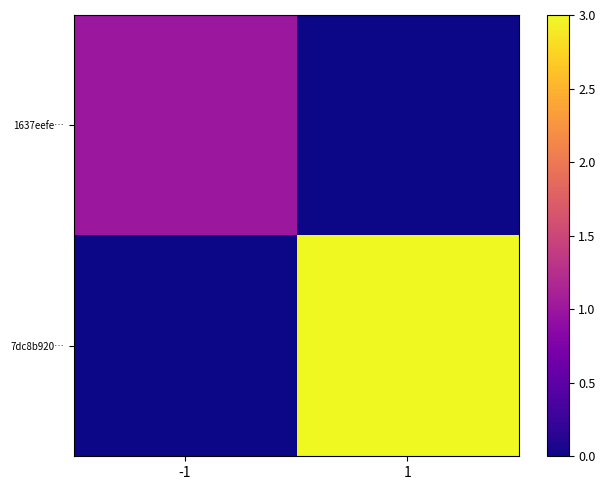

Rank the series by their average value, from lowest to highest.

1637eefe…, 7dc8b920…